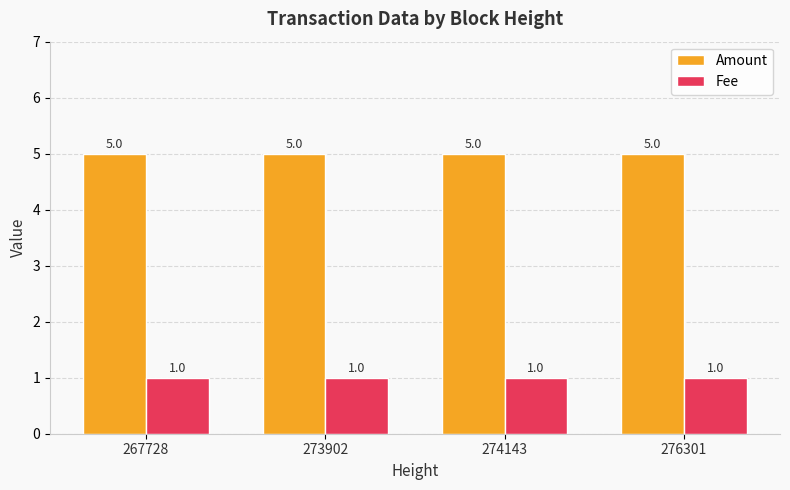

List the series in order of their overall mean, highest first.

Amount, Fee